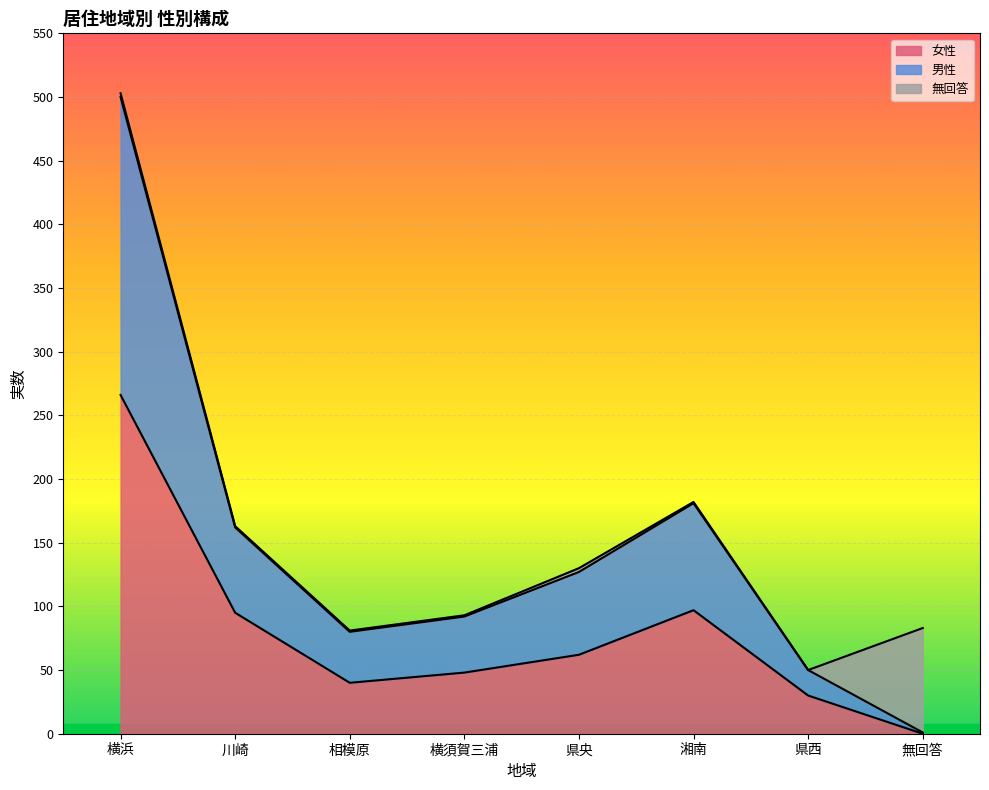

How many lines are shown in the chart?

3